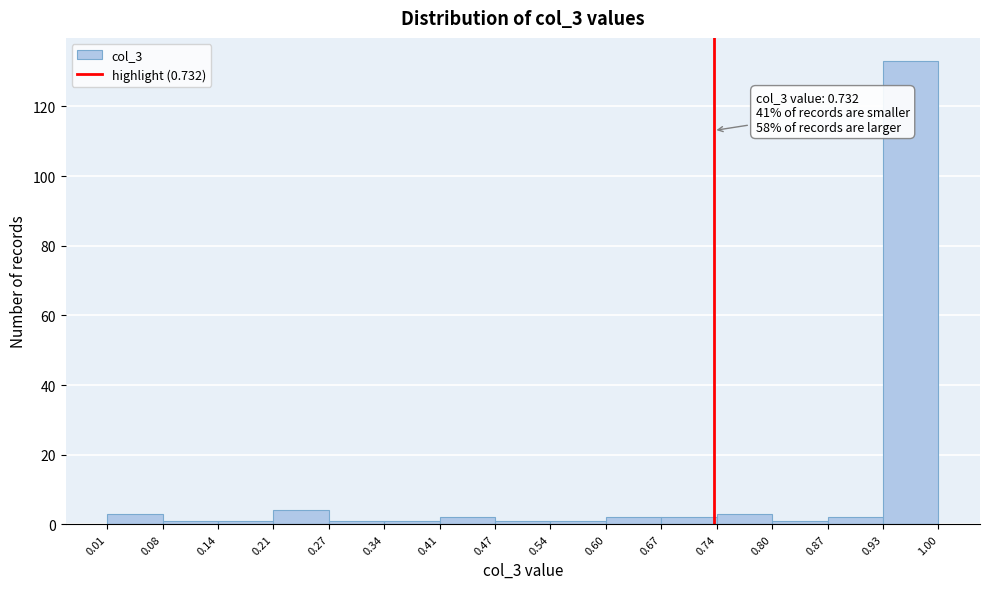

Over which range of the x-axis is the bar tallest?

0.93 to 1.00